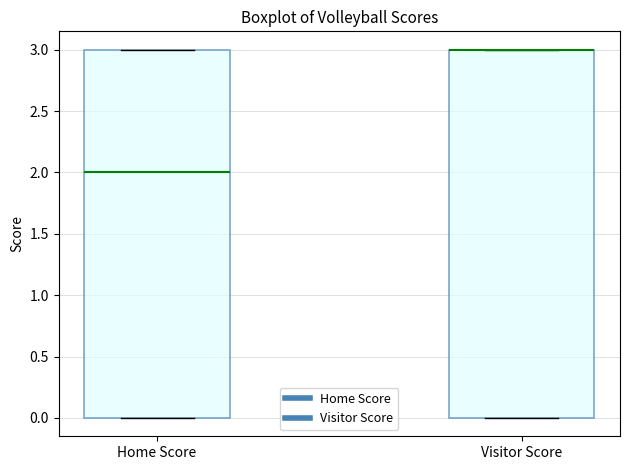

Reading left to right, read every box against the y-axis: the position of its median line, the range the box covers, and the ends of its whiskers. The values are not printed on the chart, so give them approximately, as read against the axis.

Home Score: median 2, box 0 to 3, whiskers 0 to 3
Visitor Score: median 3 (drawn on the box's upper edge), box 0 to 3, whiskers 0 to 3